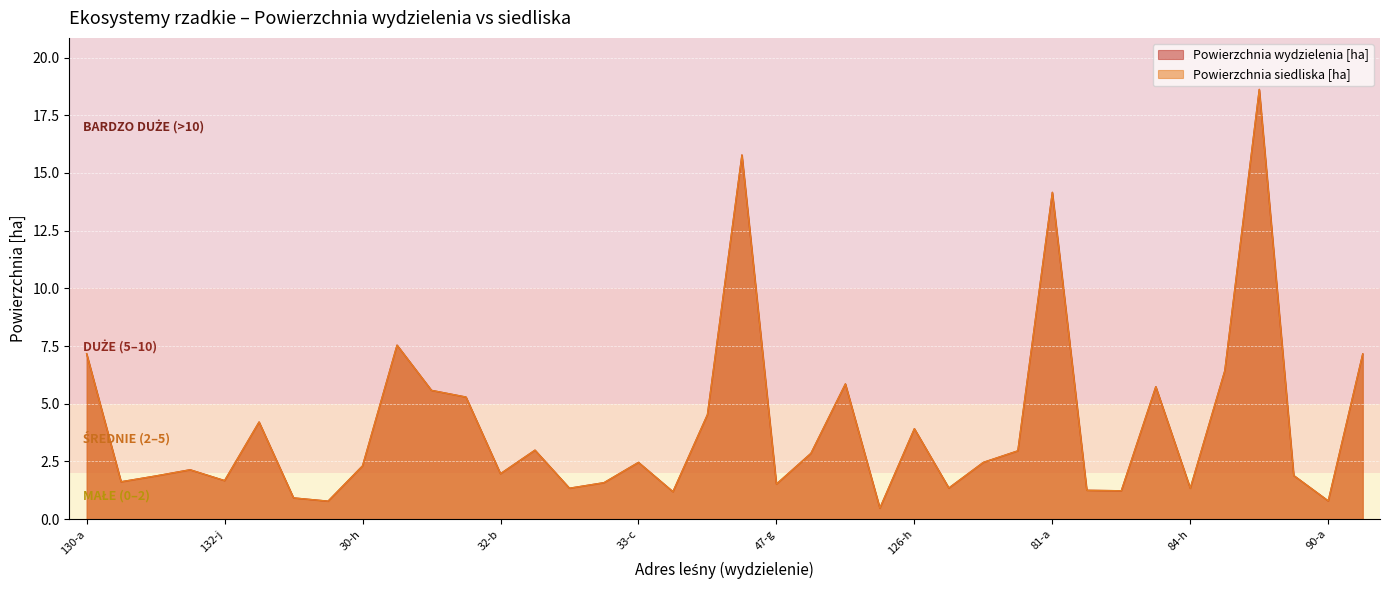

What is the label of the 38th point from the left?

91-k